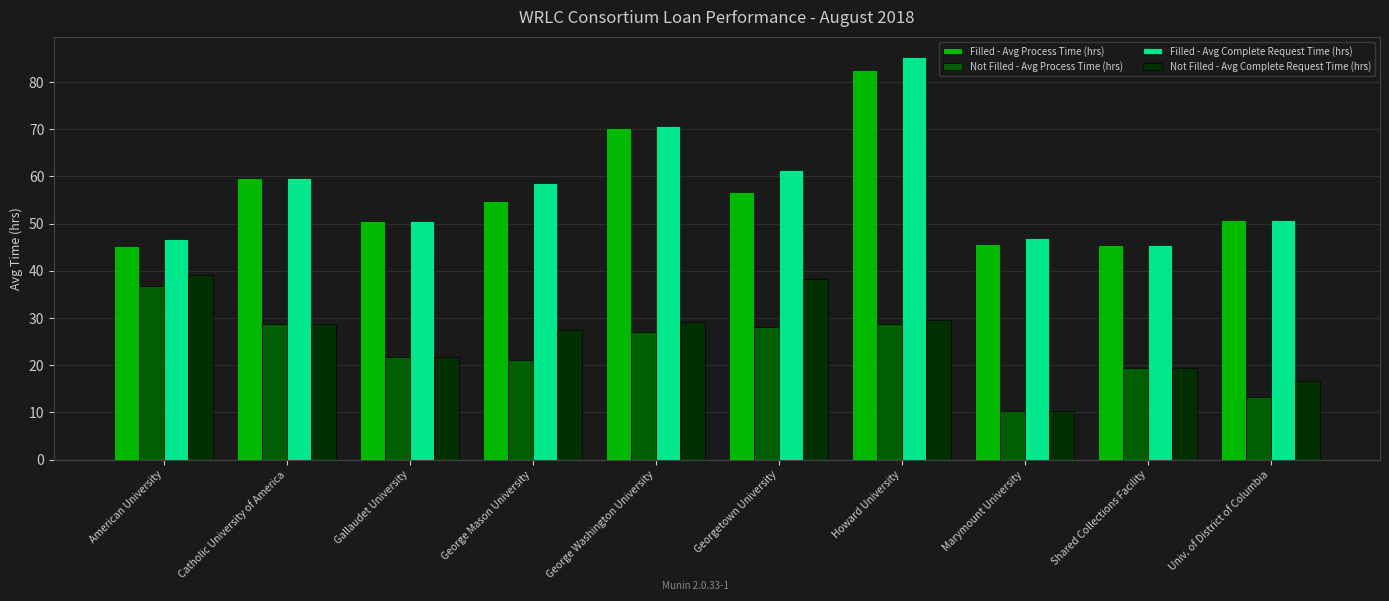

At George Mason University, list the series in order from largest to smallest.

Filled - Avg Complete Request Time (hrs), Filled - Avg Process Time (hrs), Not Filled - Avg Complete Request Time (hrs), Not Filled - Avg Process Time (hrs)